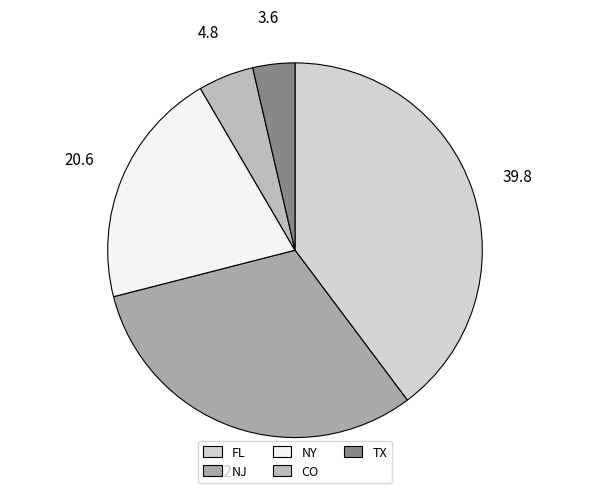

Which slice is the largest?

FL